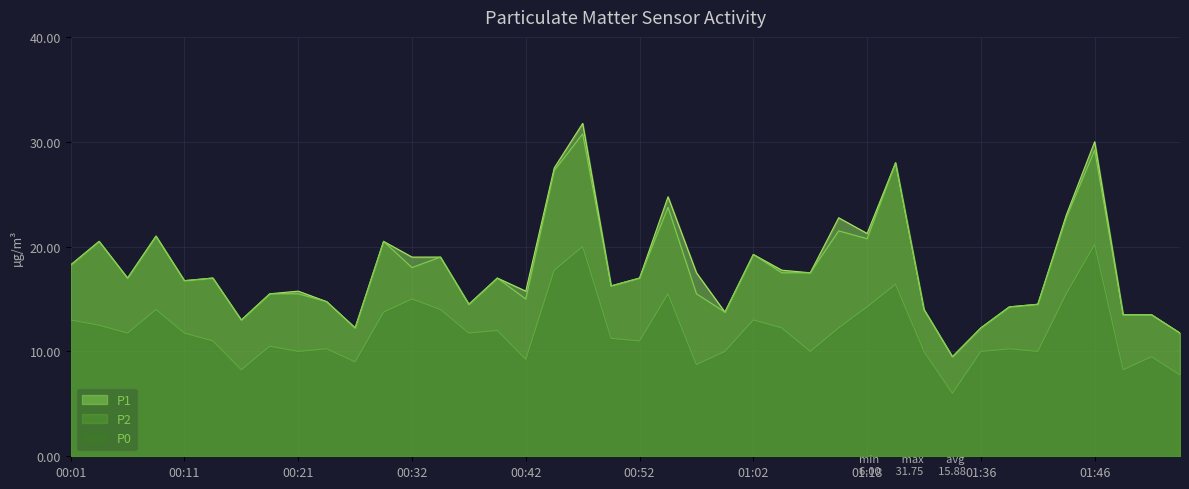

True or false: P1 and P2 cross at least once.

False